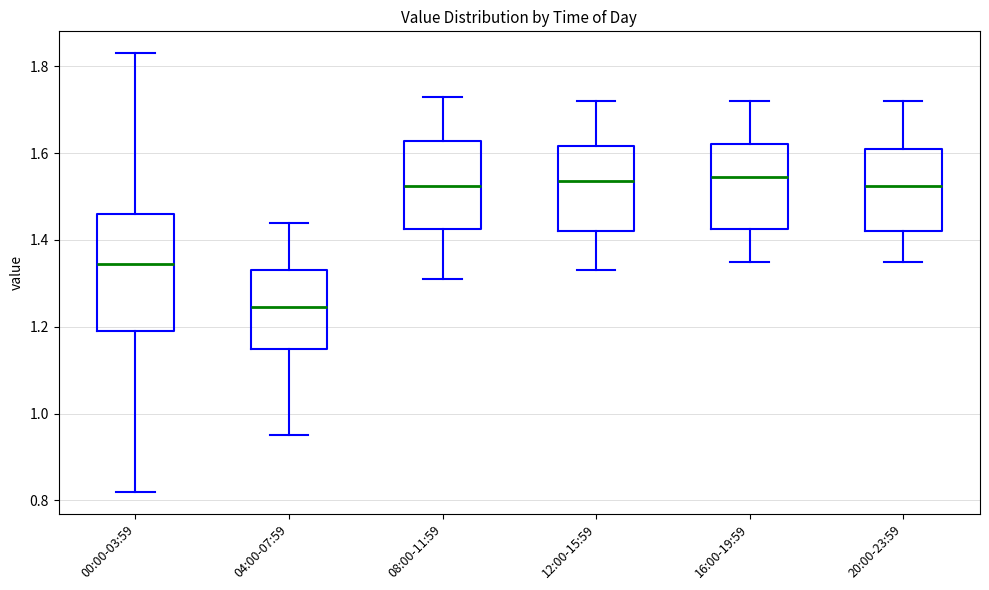

Where does the median line of the box for 04:00-07:59 sit on the y-axis? The values are not printed on the chart, so give them approximately, as read against the axis.

1.24